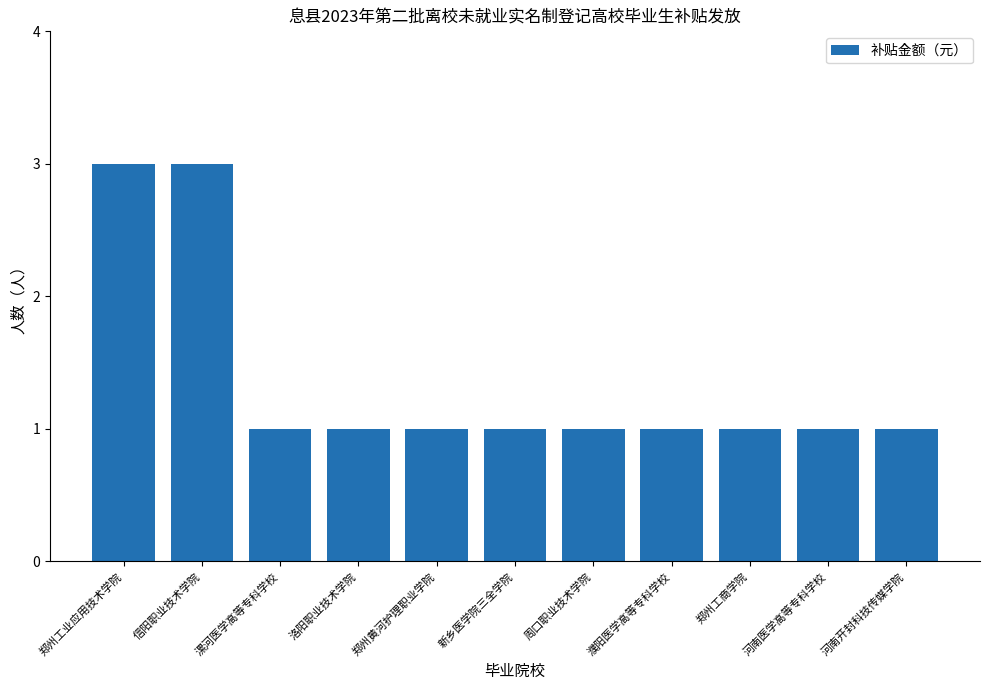

What is the change in value from 郑州工业应用技术学院 to 郑州黄河护理职业学院?

-2